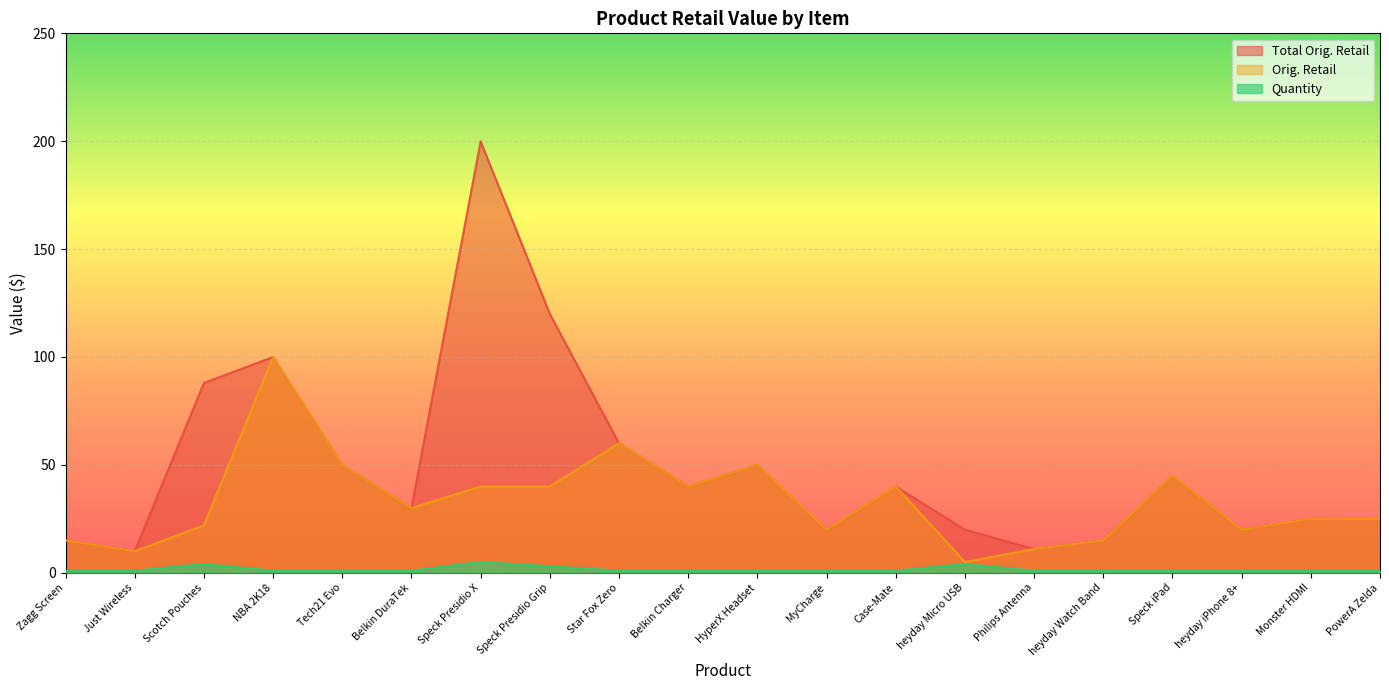

List the series in order of their overall mean, lowest first.

Quantity, Orig. Retail, Total Orig. Retail